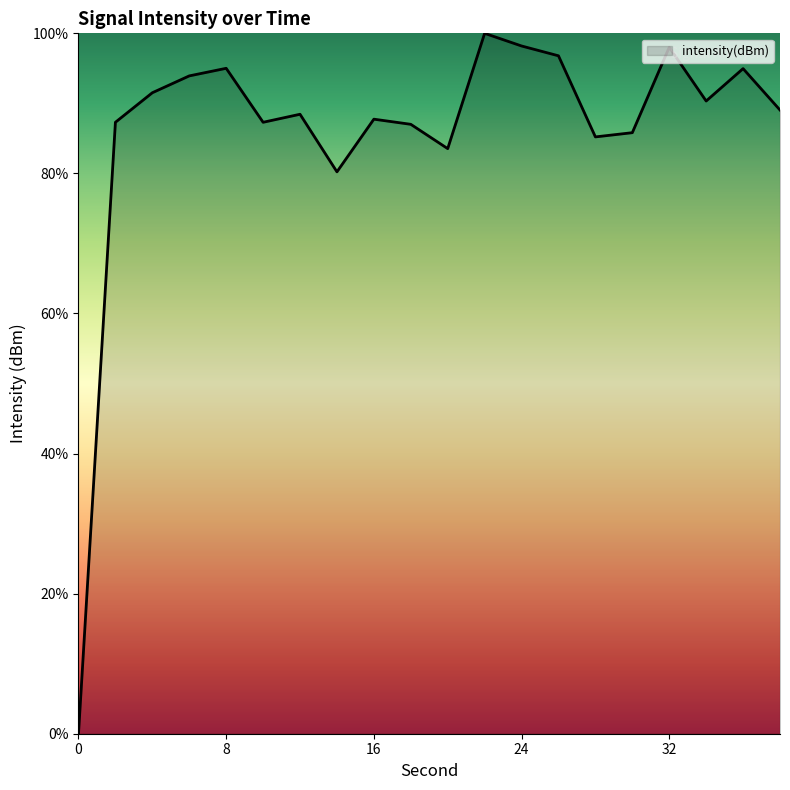

What is the greatest value displayed?

100.0